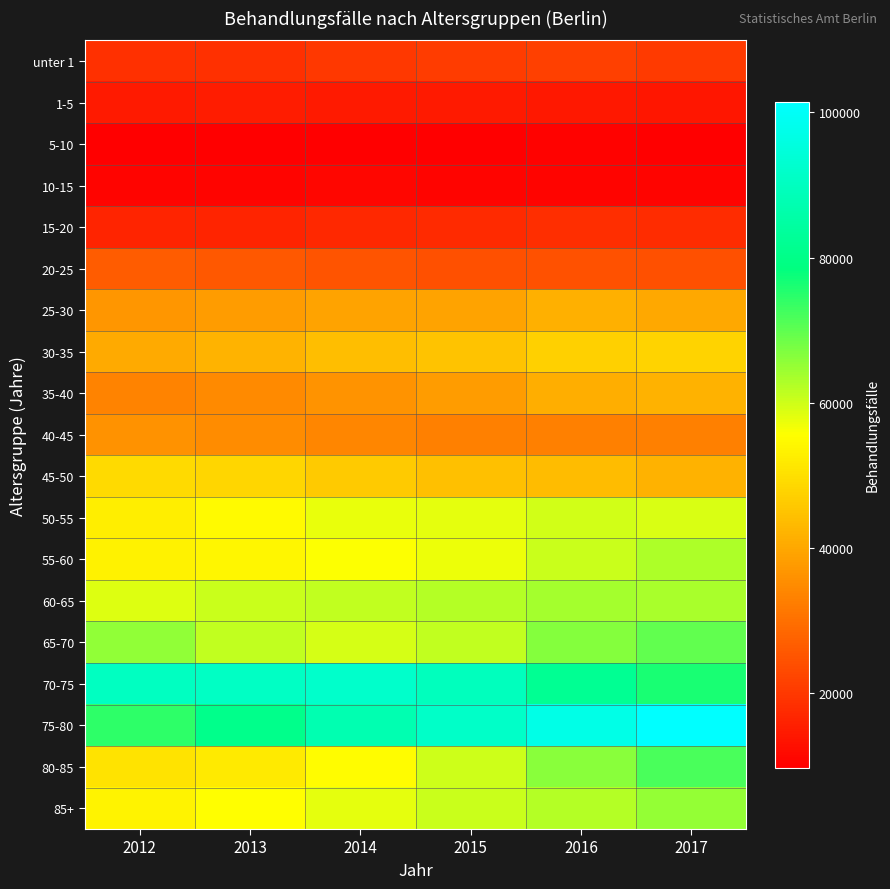

What is the difference between the highest and lowest values at 2015?

82015